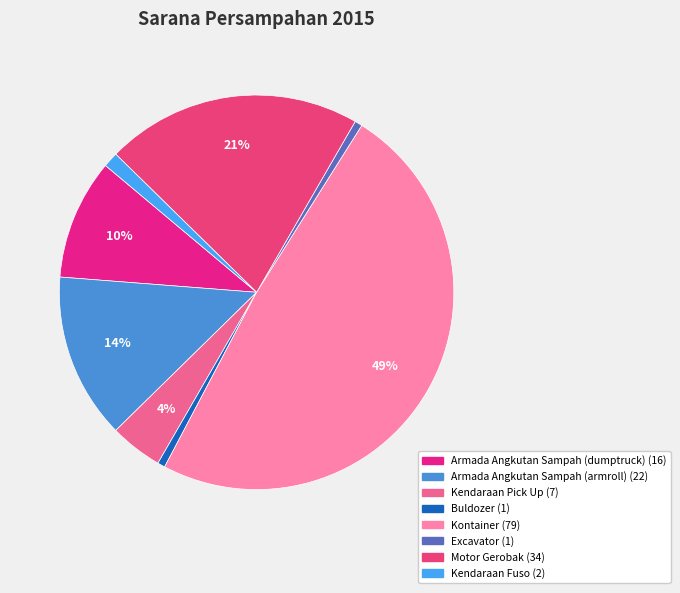

To the nearest percent, what percentage of the pie is Motor Gerobak?

21%